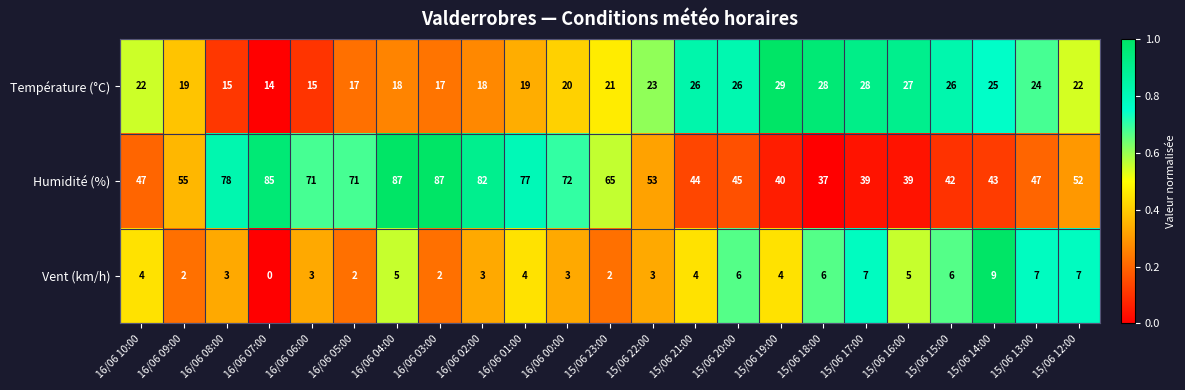

What is the difference between the highest and lowest values at 16/06 09:00?

53